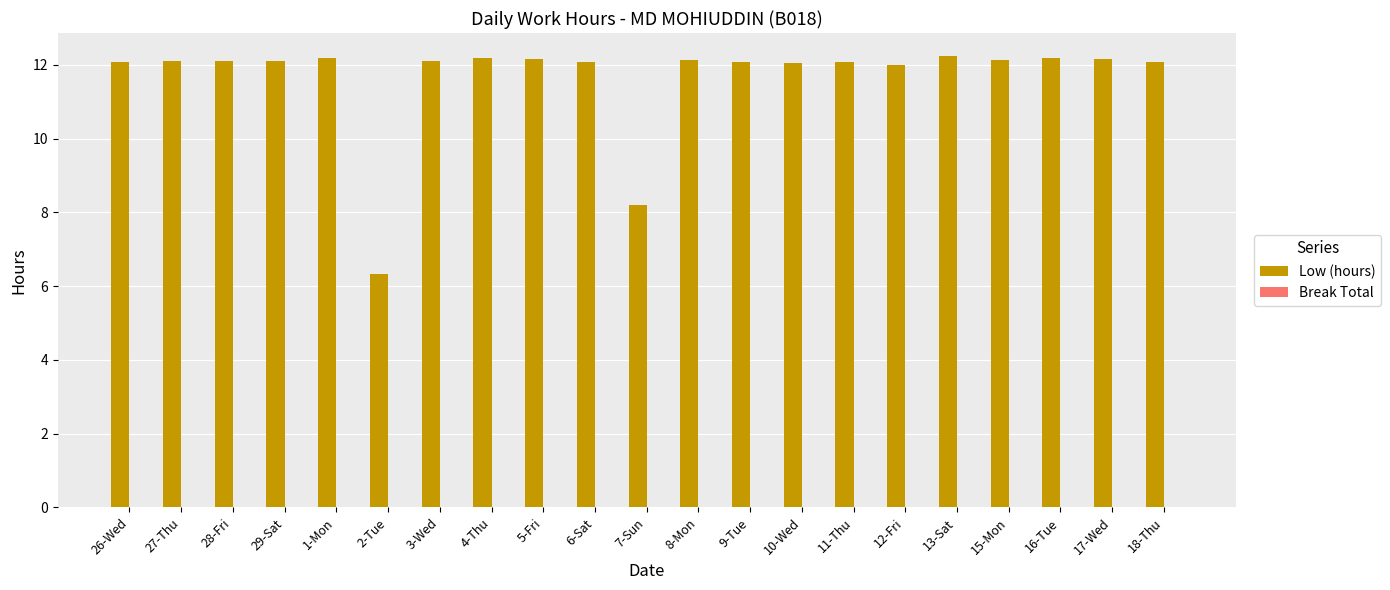

What is the difference between the maximum and second lowest values?

4.1